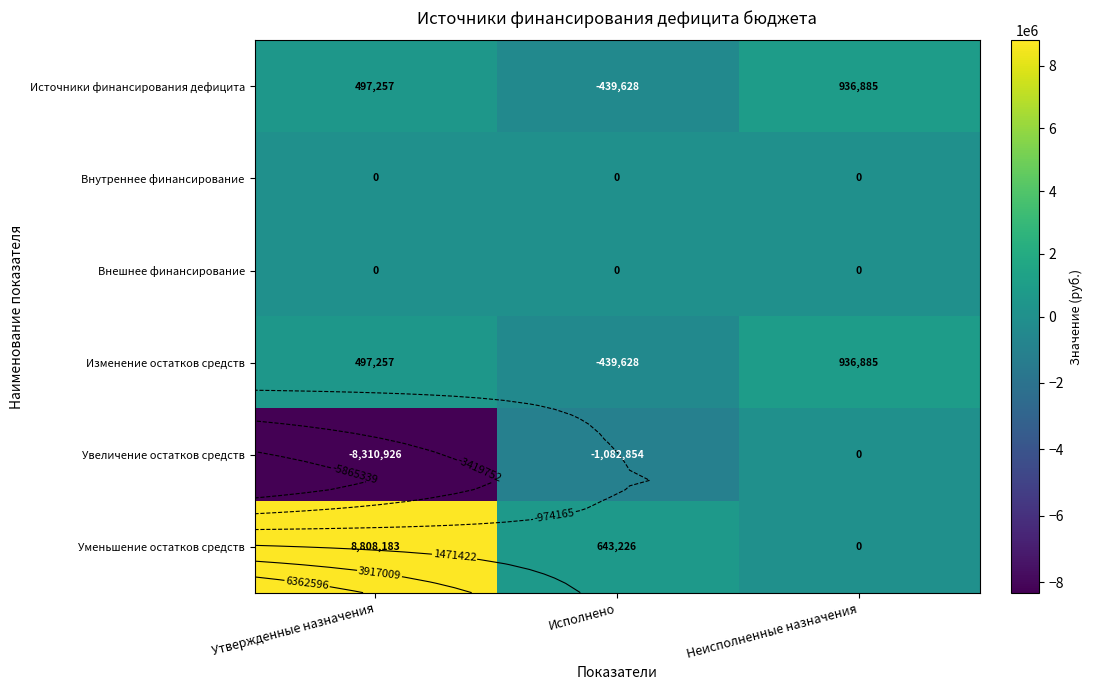

What is the average value of the Изменение остатков средств series?

331504.7